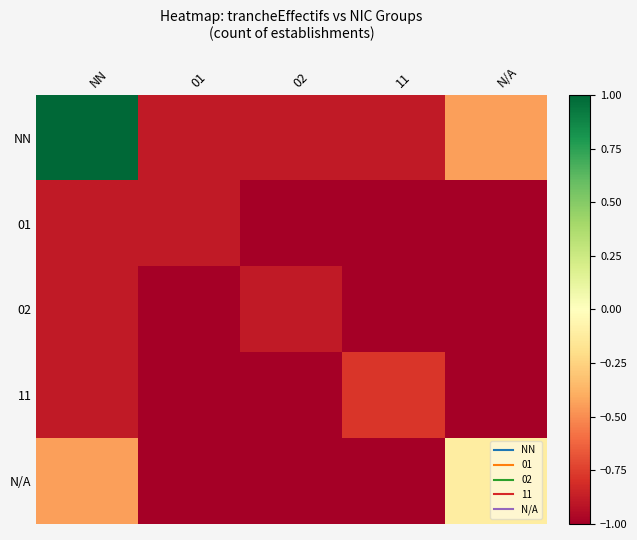

Which series changed the most between 01 and N/A?

N/A